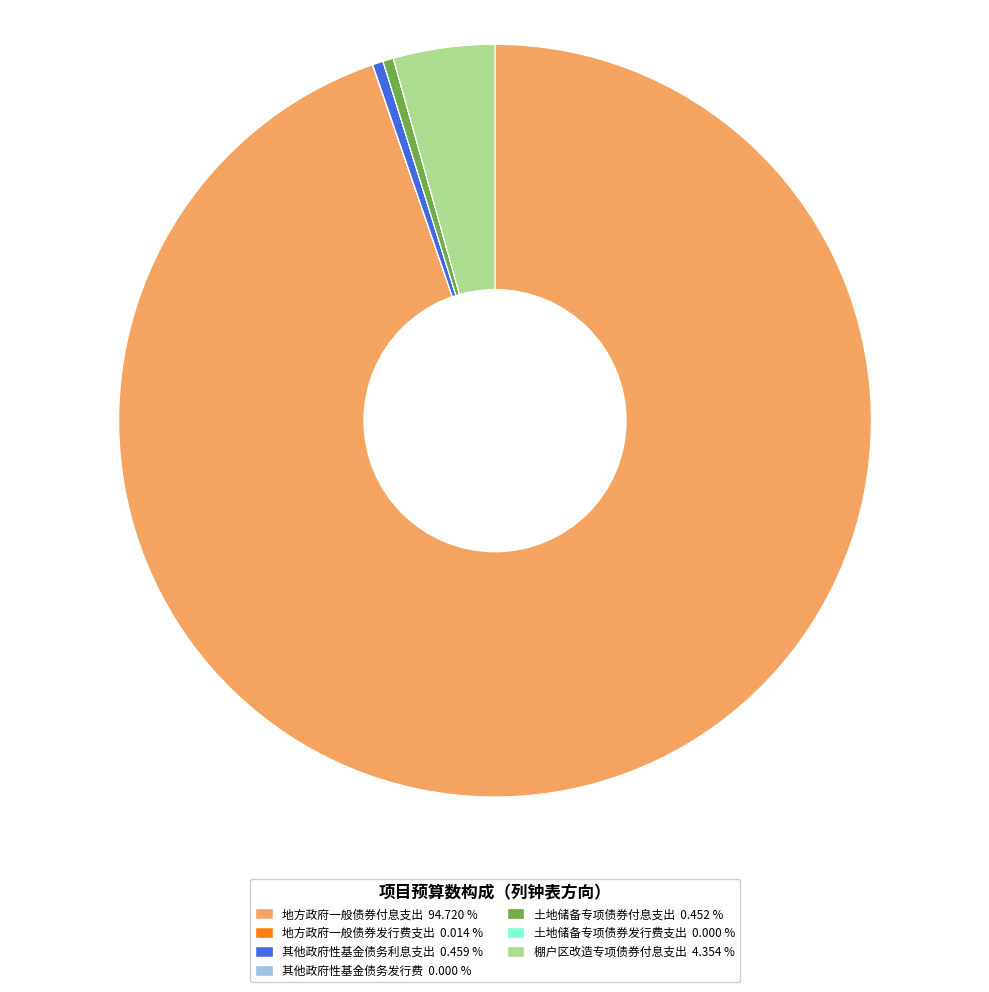

What is the ratio of the value at 棚户区改造专项债券付息支出 to the value at 土地储备专项债券付息支出?

9.6